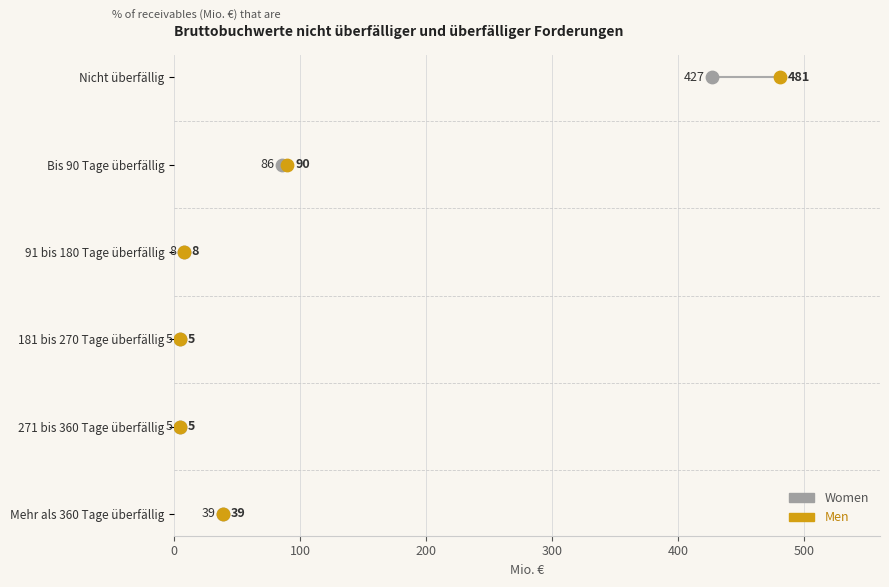

Which series contains the lowest Y value?

Women